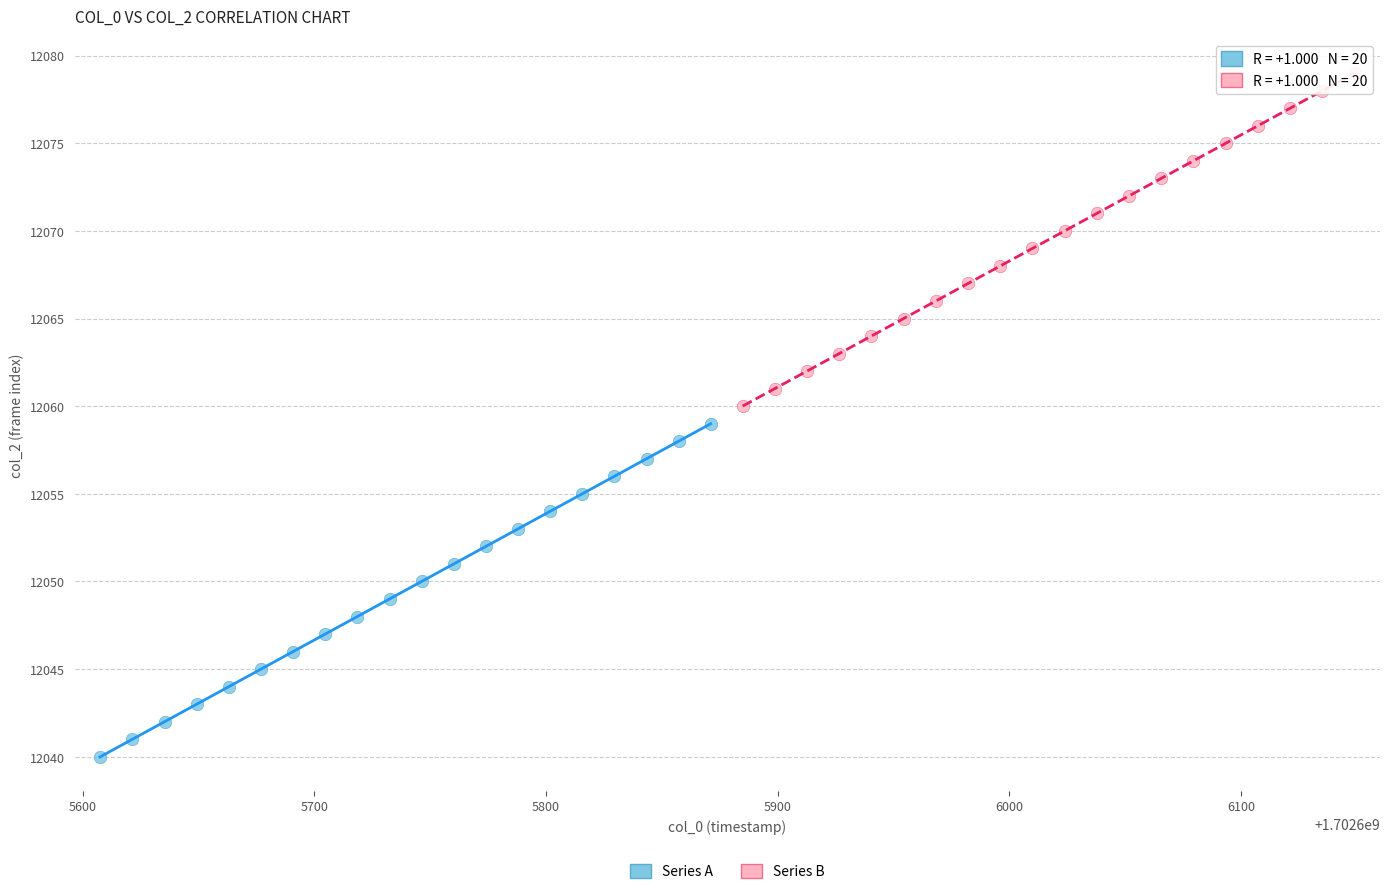

Which series reaches the maximum Y coordinate?

Series B